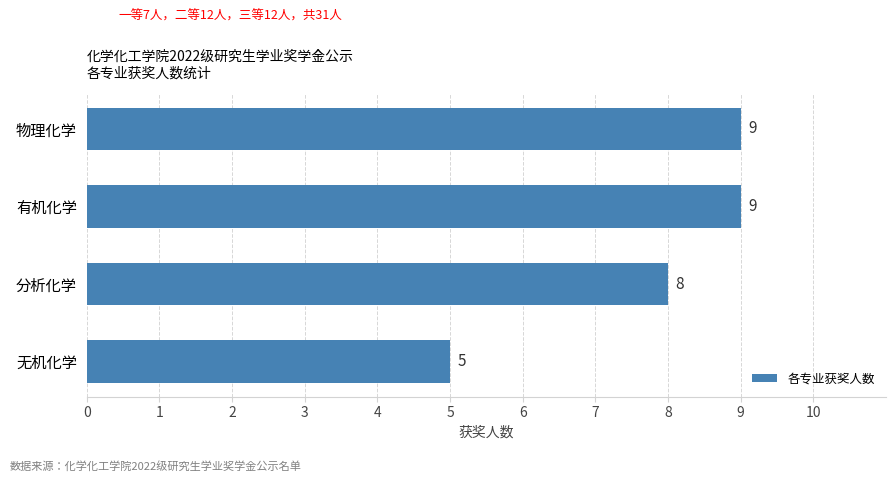

What is the approximate value at 分析化学?

8